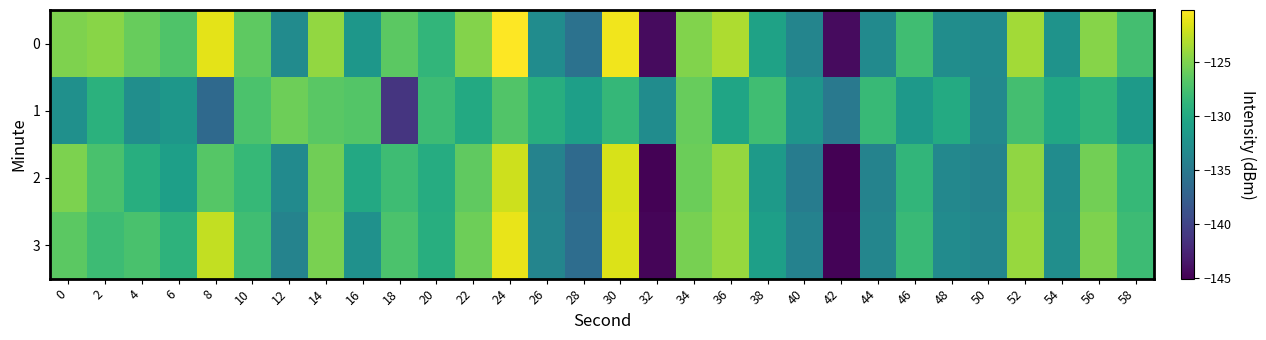

Count the number of categories in the chart.

30